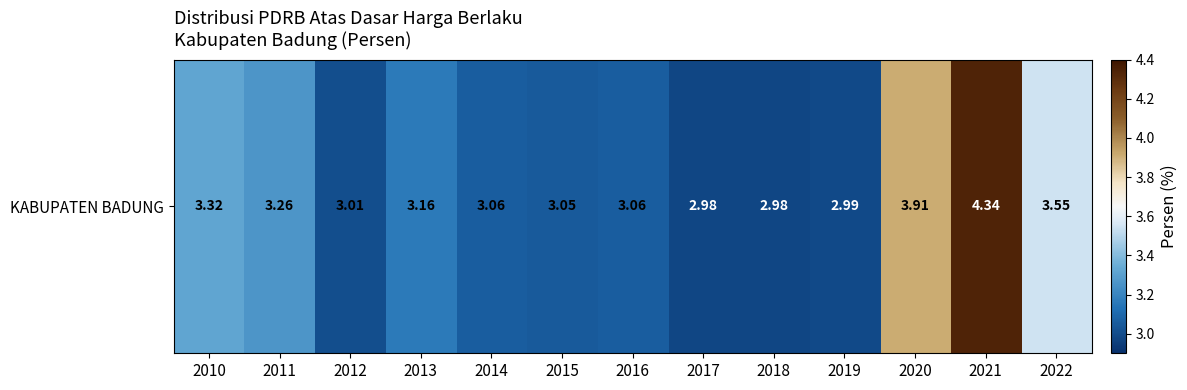

Which category has the highest value across all series?

2021